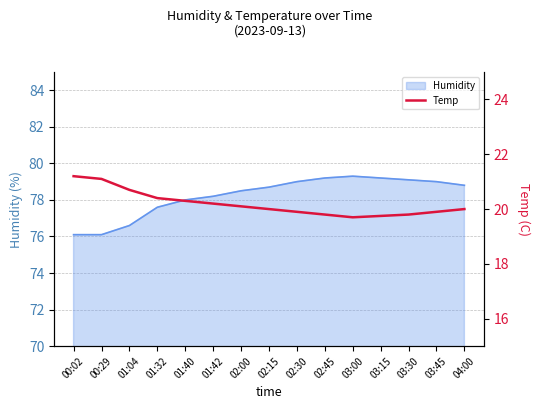

Reading left to right, extract all data points from this chart.

21.2	21.1	20.7	20.4	20.3	20.2	20.1	20.0	19.9	19.8	19.7	19.8	19.8	19.9	20.0